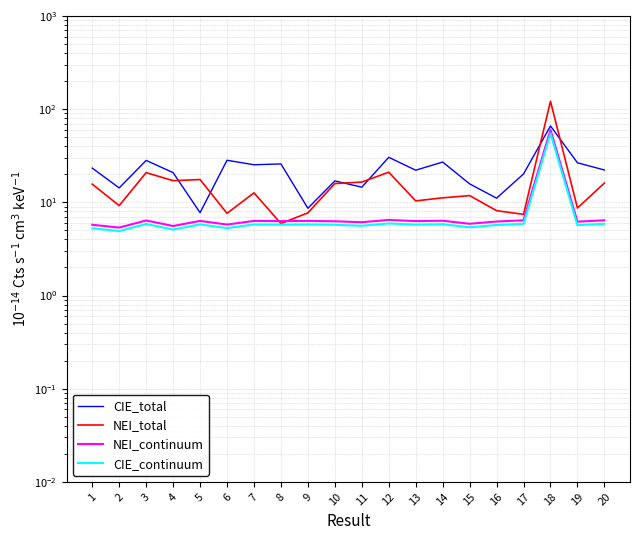

Where does the CIE_total series first go above 22?

1